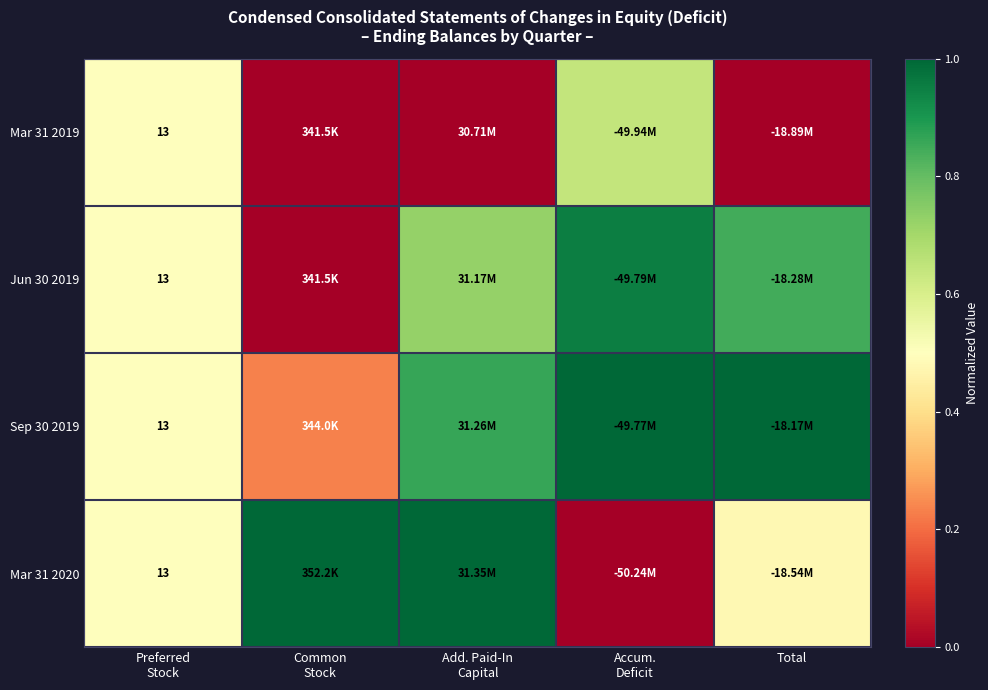

What is the difference between the second highest and second lowest values in the Mar 31 2019 series?

0.5